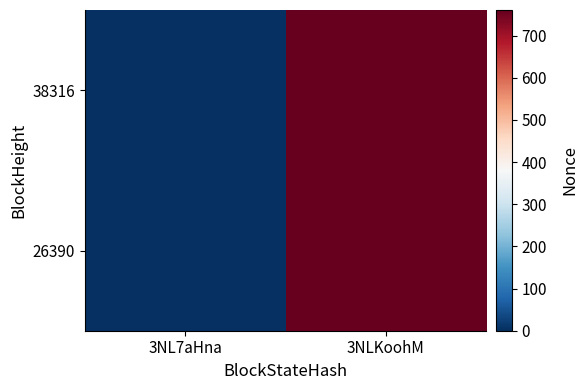

At which category is the sum across all series the highest?

3NLKoohM